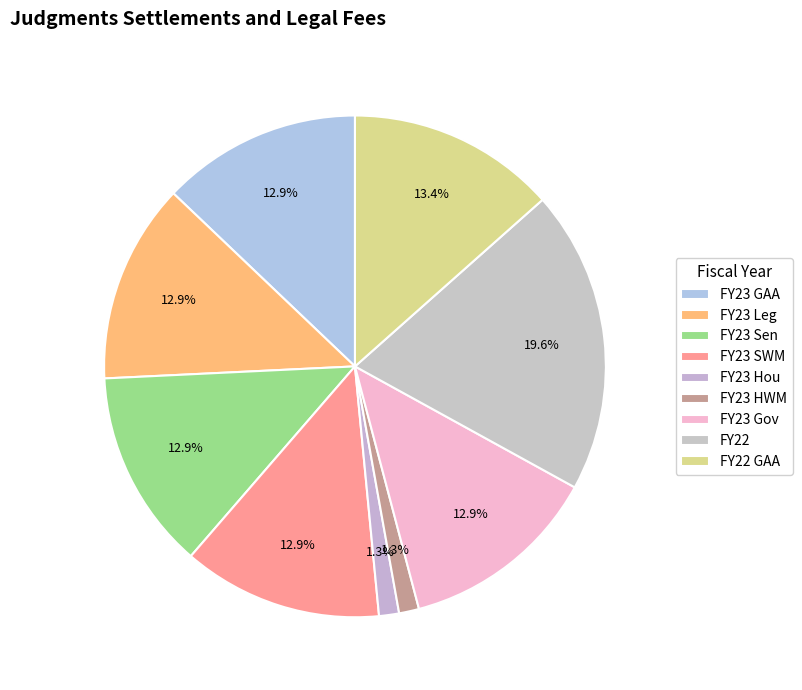

Does FY22 account for over 50% of the chart?

No